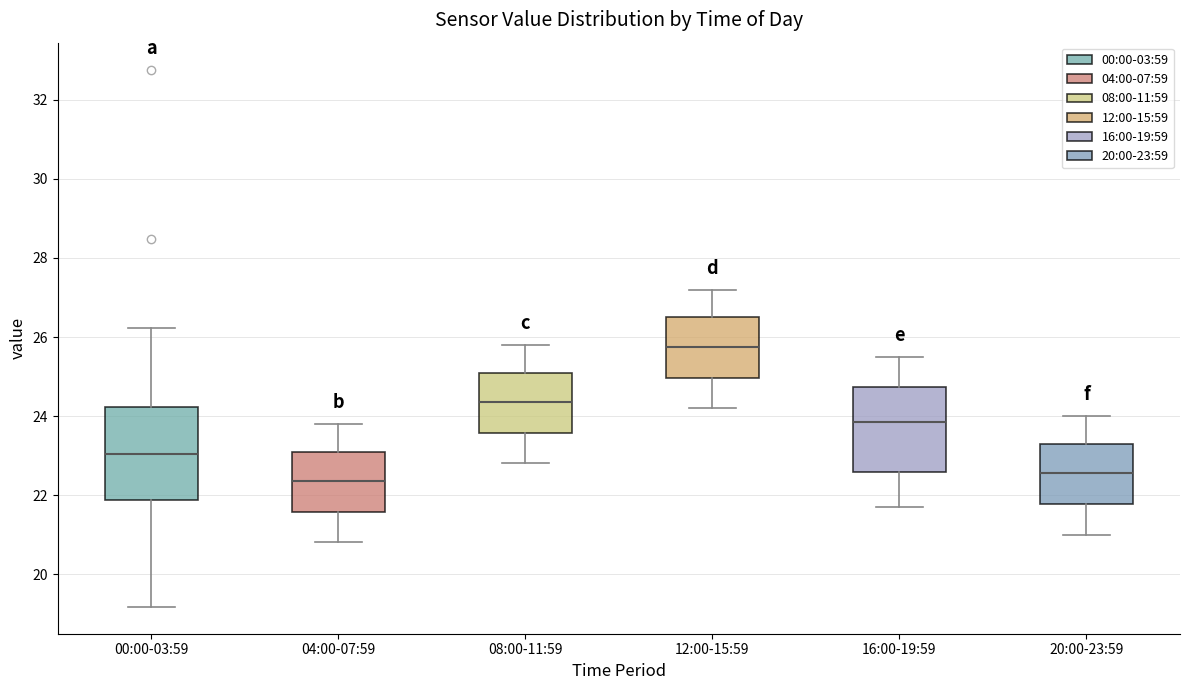

Reading left to right, read every box against the y-axis: the position of its median line, the range the box covers, and the ends of its whiskers. The values are not printed on the chart, so give them approximately, as read against the axis.

00:00-03:59: median 23.0, box 21.8 to 24.2, whiskers 19.2 to 26.2
04:00-07:59: median 22.4, box 21.6 to 23.2, whiskers 20.8 to 23.8
08:00-11:59: median 24.4, box 23.6 to 25.2, whiskers 22.8 to 25.8
12:00-15:59: median 25.8, box 25.0 to 26.6, whiskers 24.2 to 27.2
16:00-19:59: median 23.8, box 22.6 to 24.8, whiskers 21.8 to 25.6
20:00-23:59: median 22.6, box 21.8 to 23.4, whiskers 21.0 to 24.0